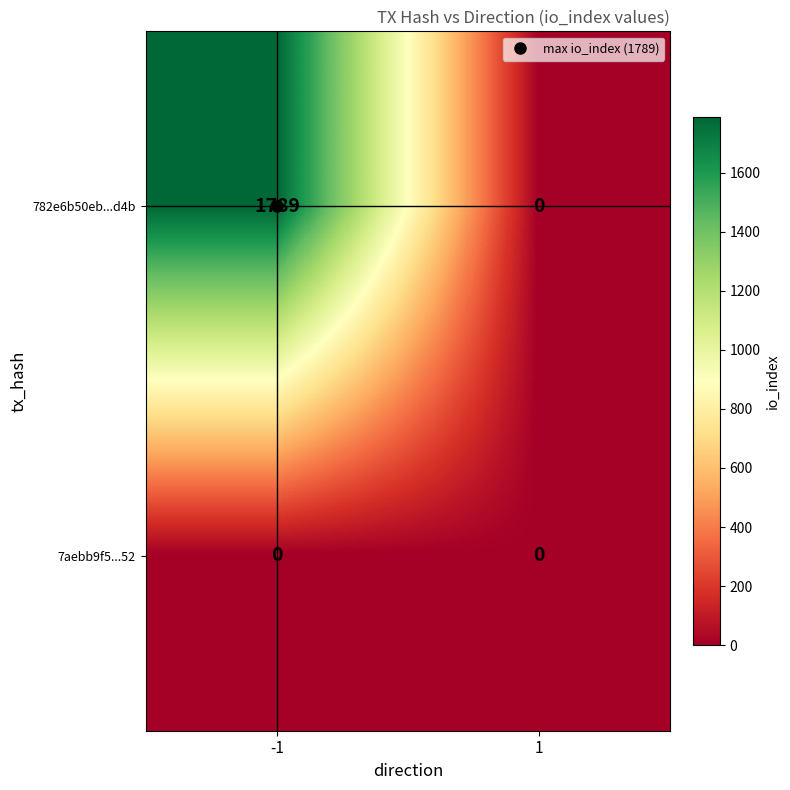

Which series has the largest range (max minus min)?

782e6b50eb...d4b